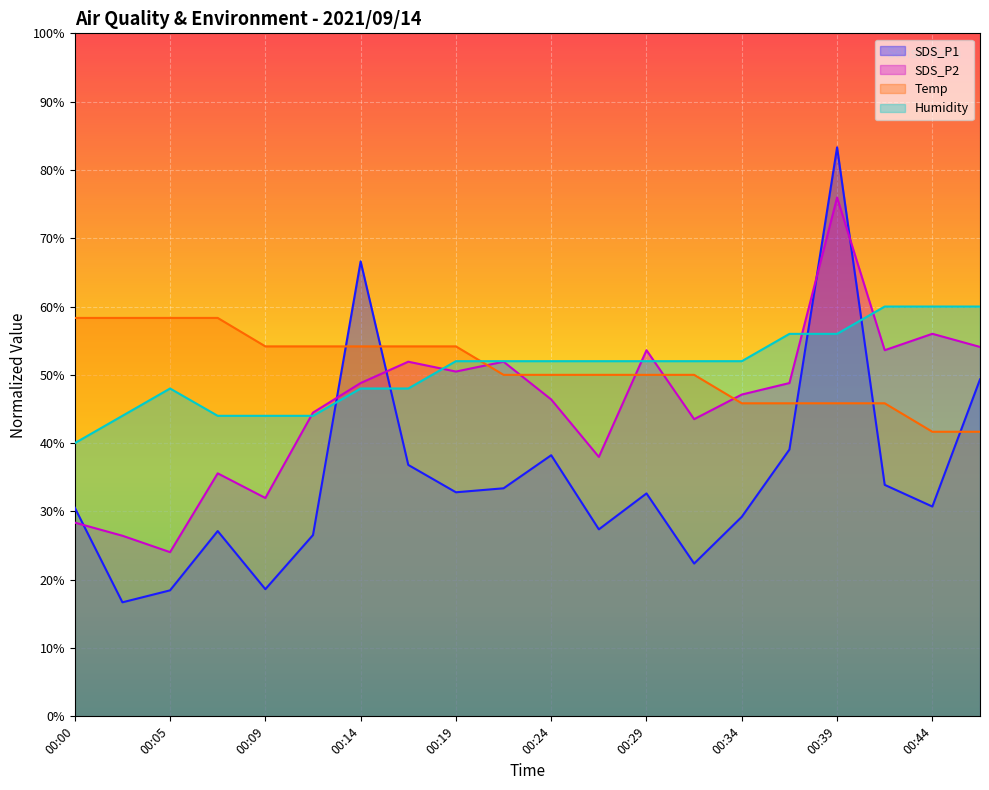

What is the highest value of the SDS_P2 series?

76.0